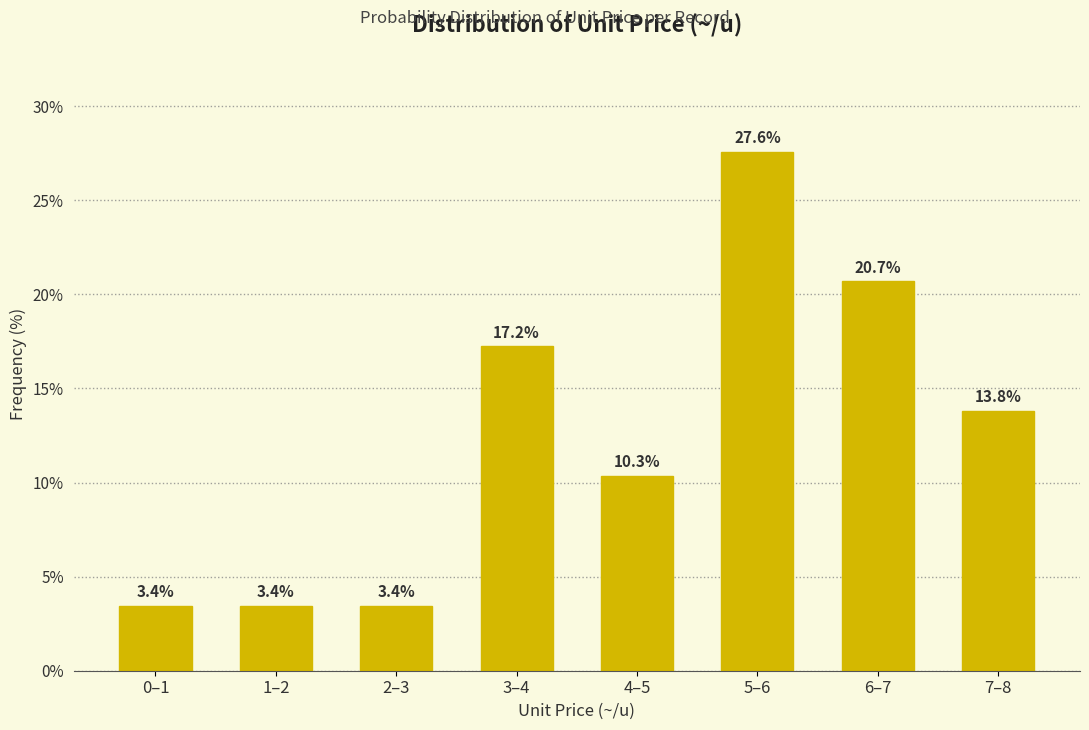

Reading left to right, extract all data points from this chart.

0–1=3.4	1–2=3.4	2–3=3.4	3–4=17.2	4–5=10.3	5–6=27.6	6–7=20.7	7–8=13.8